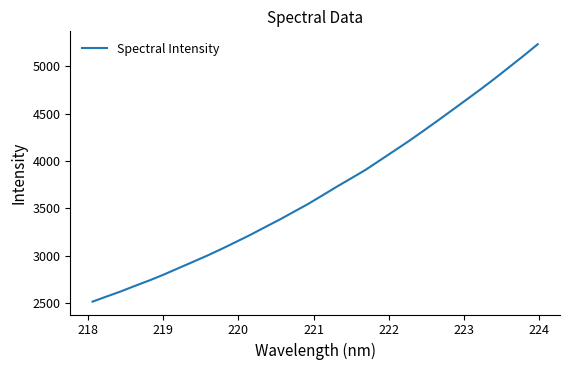

What is the minimum value shown in the chart?

2515.7